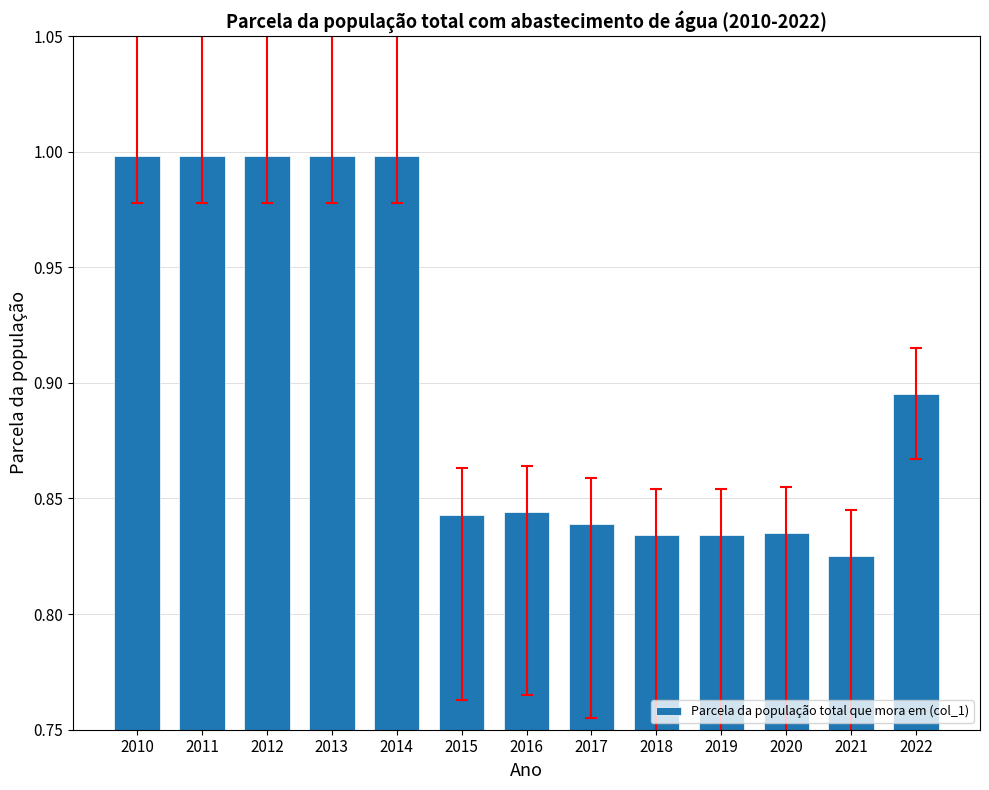

True or false: the data shows 1.0 at 2011.

True